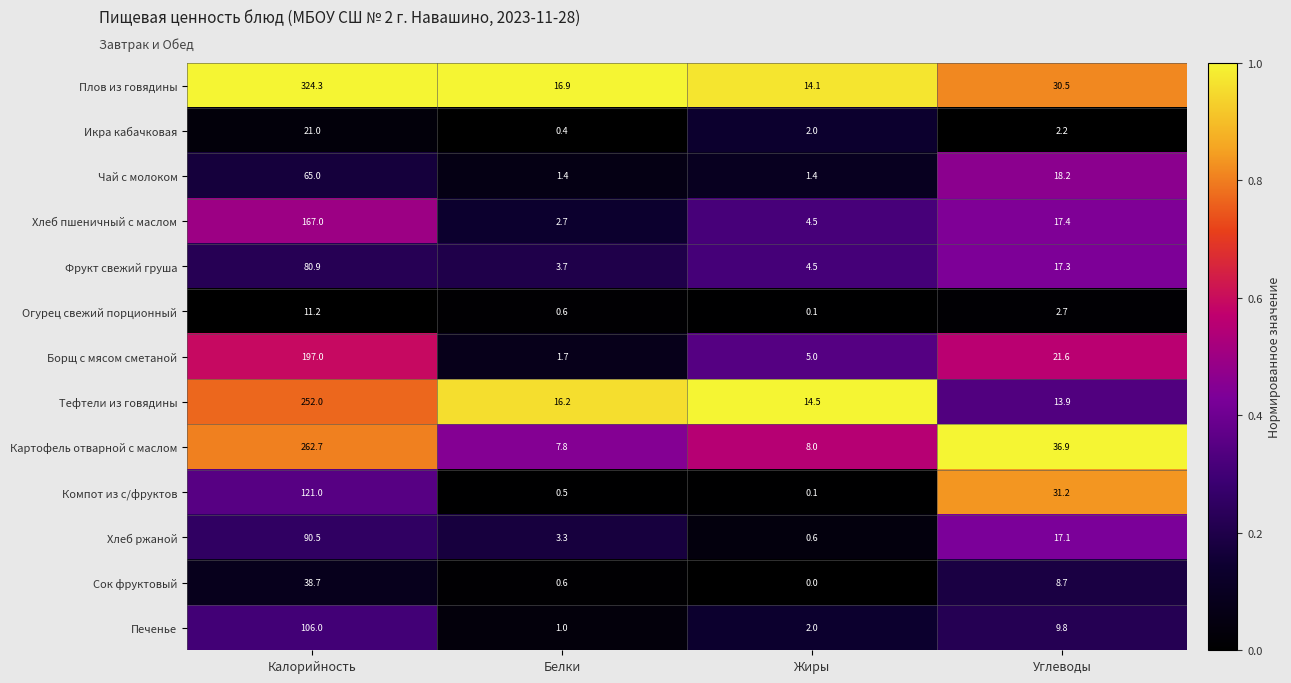

At which label does Икра кабачковая first exceed 2?

Калорийность